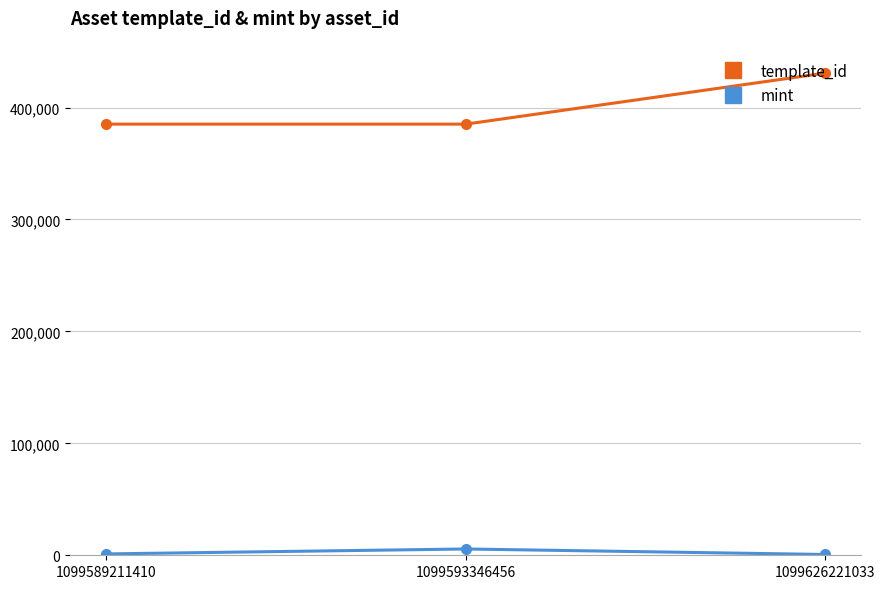

List the series in order of their overall mean, highest first.

template_id, mint